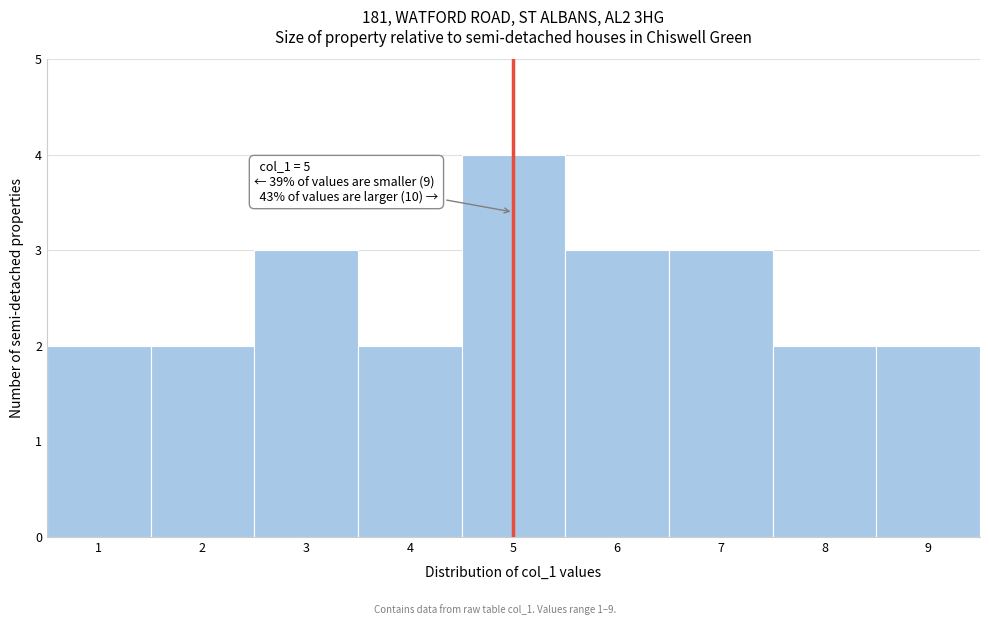

Over which range of the x-axis is the bar tallest?

4.5 to 5.5